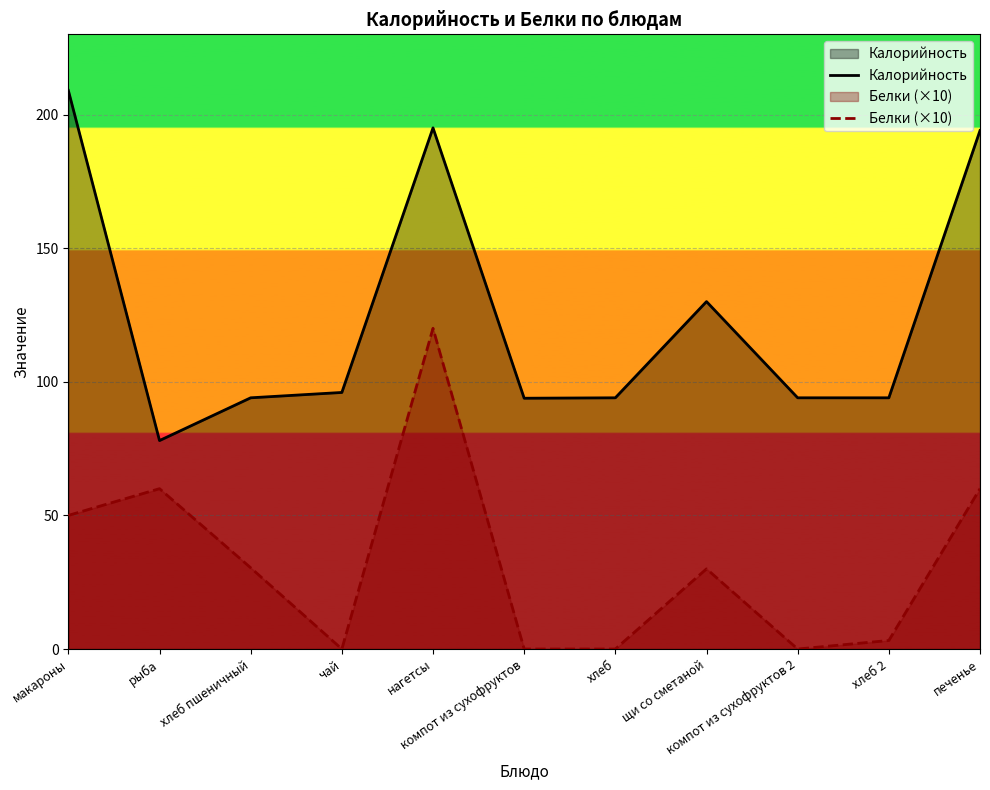

How many data points in Калорийность are less than 94?

2